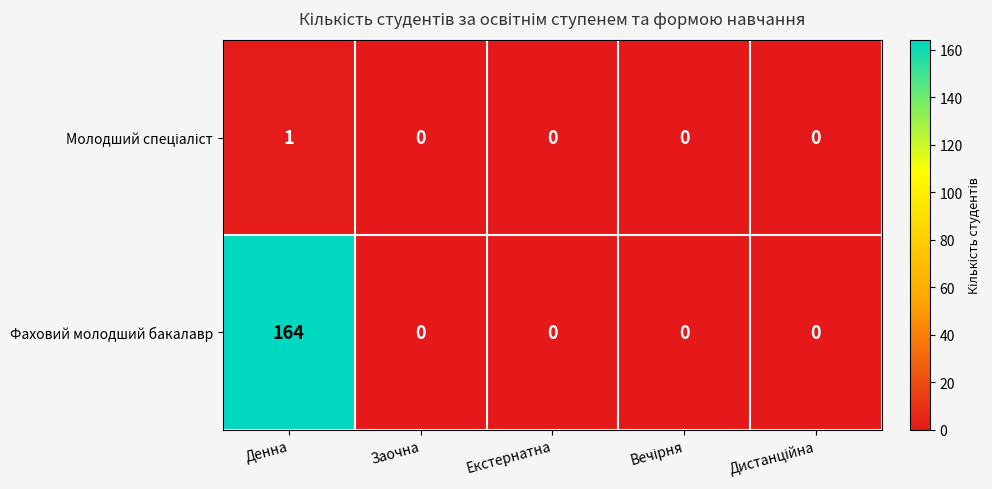

Count the number of categories in the chart.

5